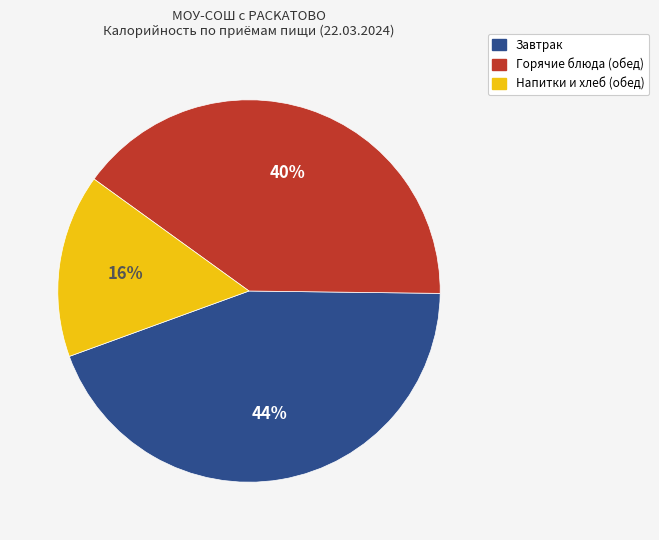

Is there a majority slice in this chart?

No